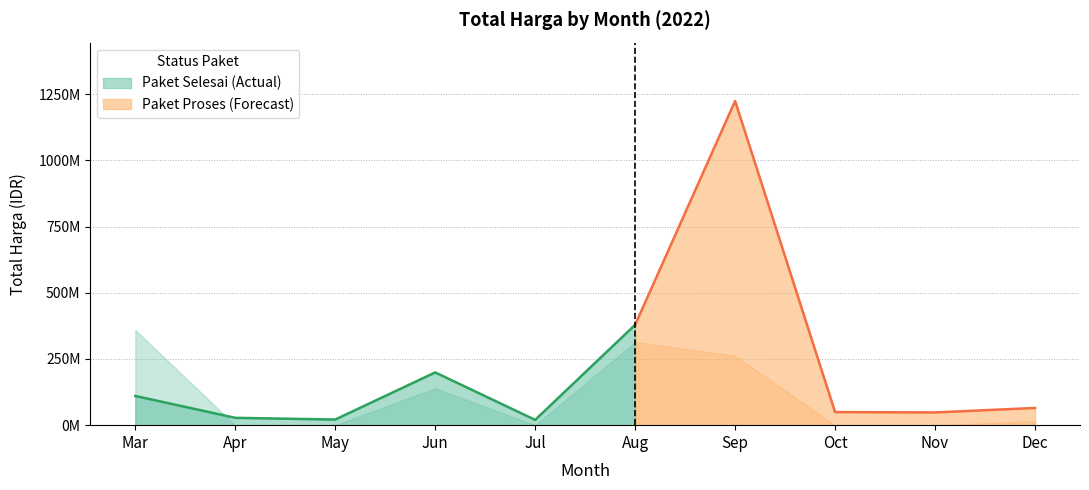

Rank the series by their maximum value, from highest to lowest.

Total Harga (Paket Proses), Total Harga (Paket Selesai)